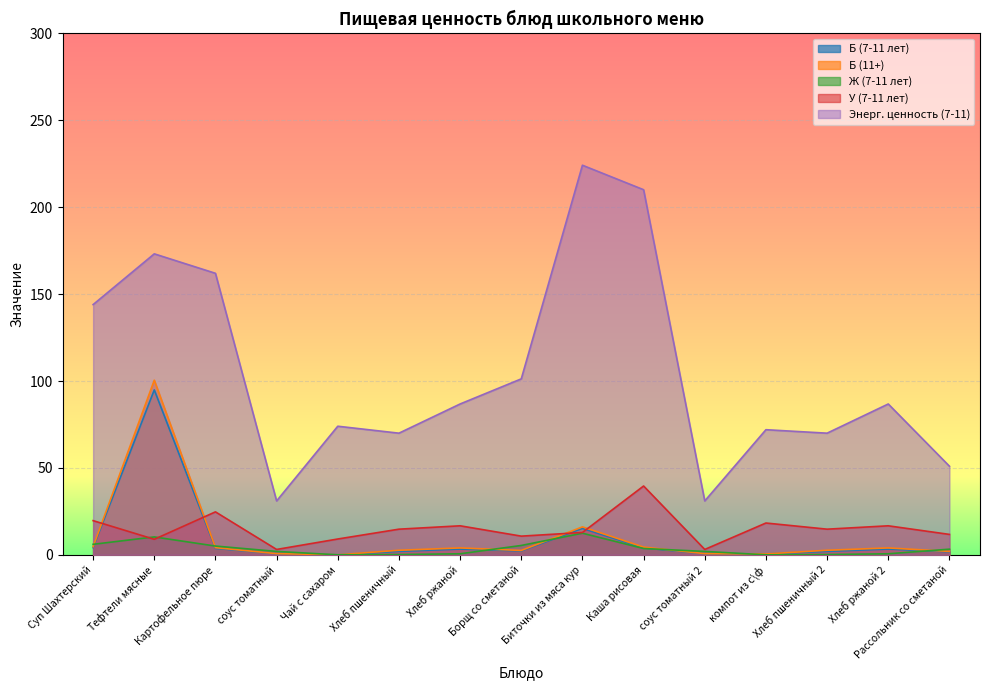

Is the value of У (7-11 лет) at Тефтели мясные greater than the value of Энерг. ценность (7-11) at соус томатный 2?

No